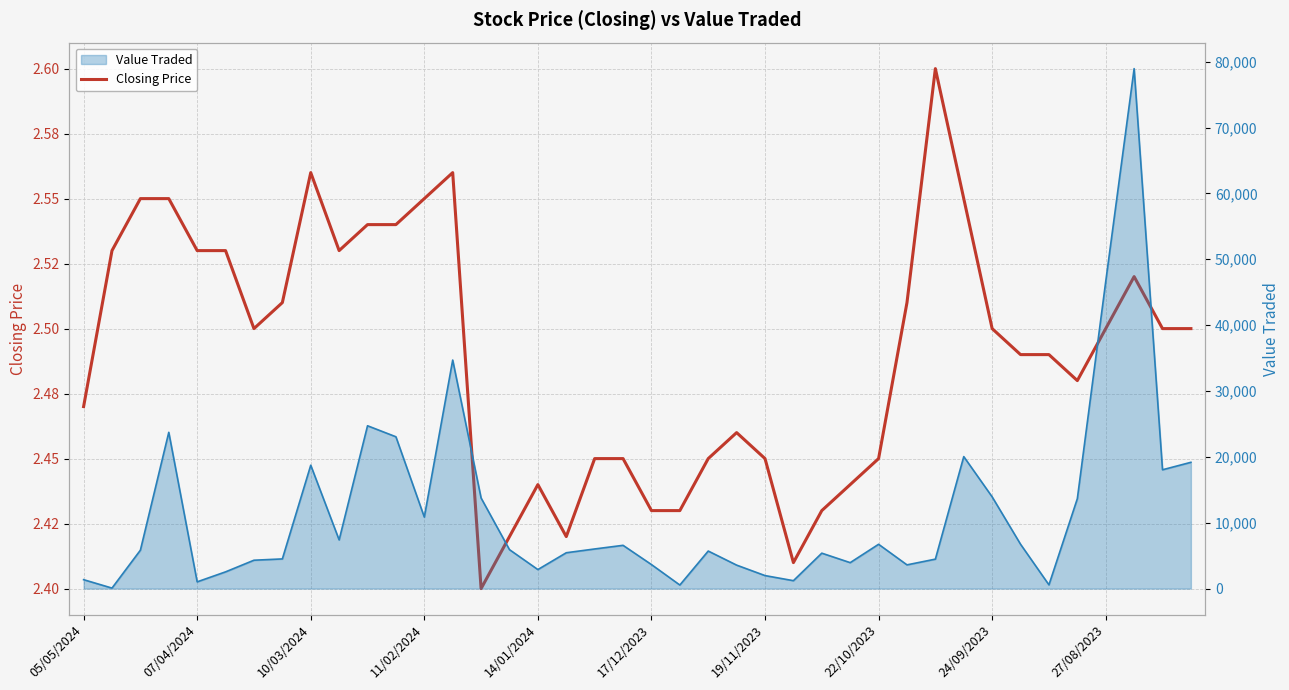

True or false: there are more than 1 points higher than both neighbors.

True